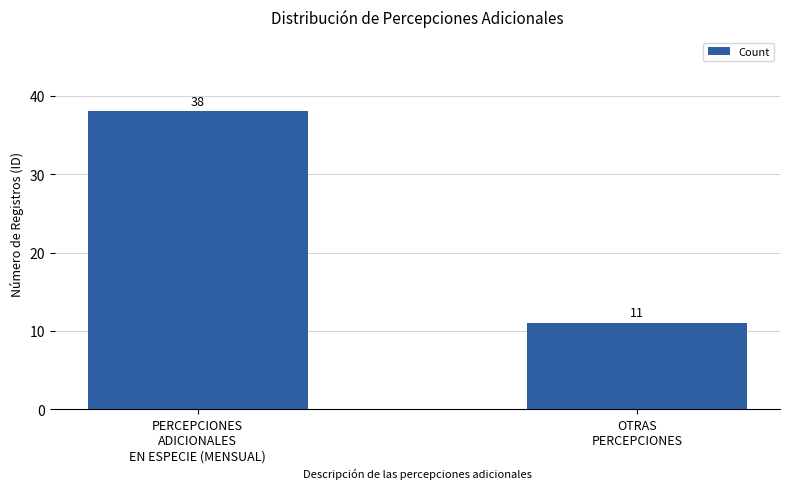

Is it true that the value at PERCEPCIONES
ADICIONALES
EN ESPECIE (MENSUAL) is 38?

True